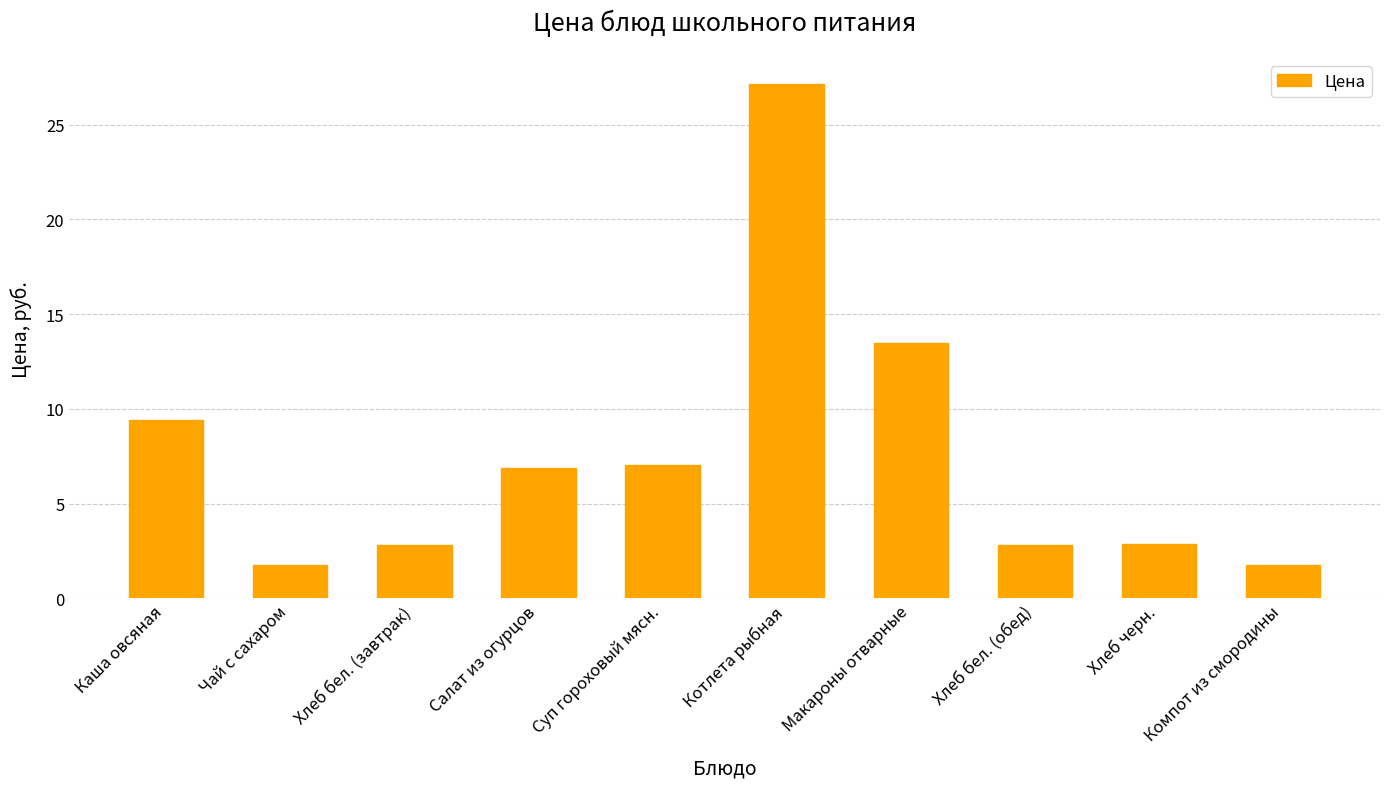

At which category does the chart reach its peak across all series?

Котлета рыбная